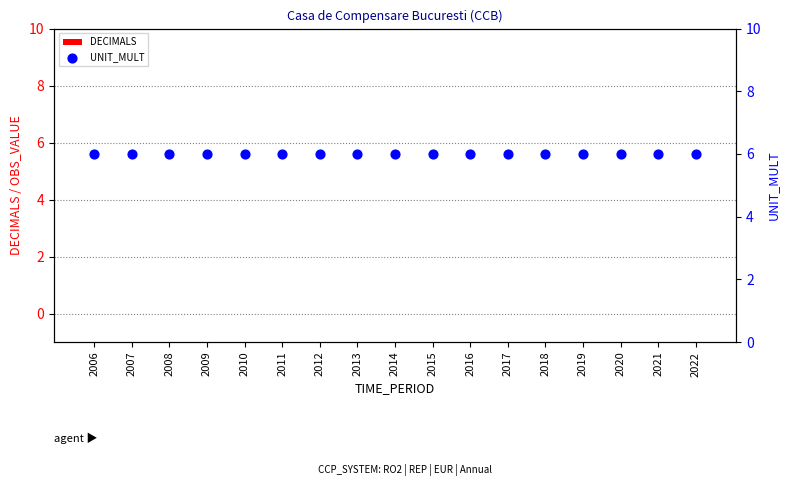

Which series reaches the minimum Y coordinate?

DECIMALS